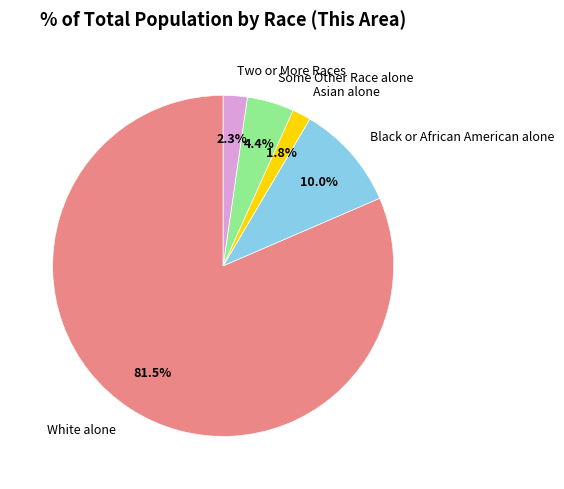

To the nearest percent, what is the average slice percentage?

20%